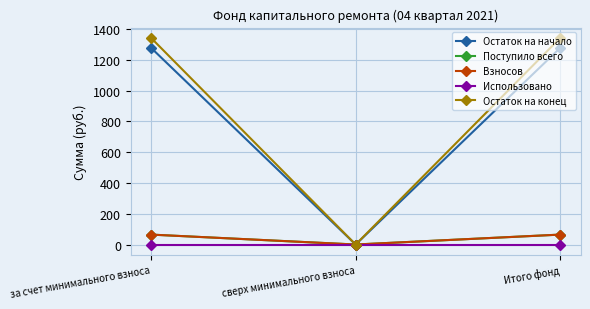

What is the label of the 2nd point from the right?

сверх минимального взноса